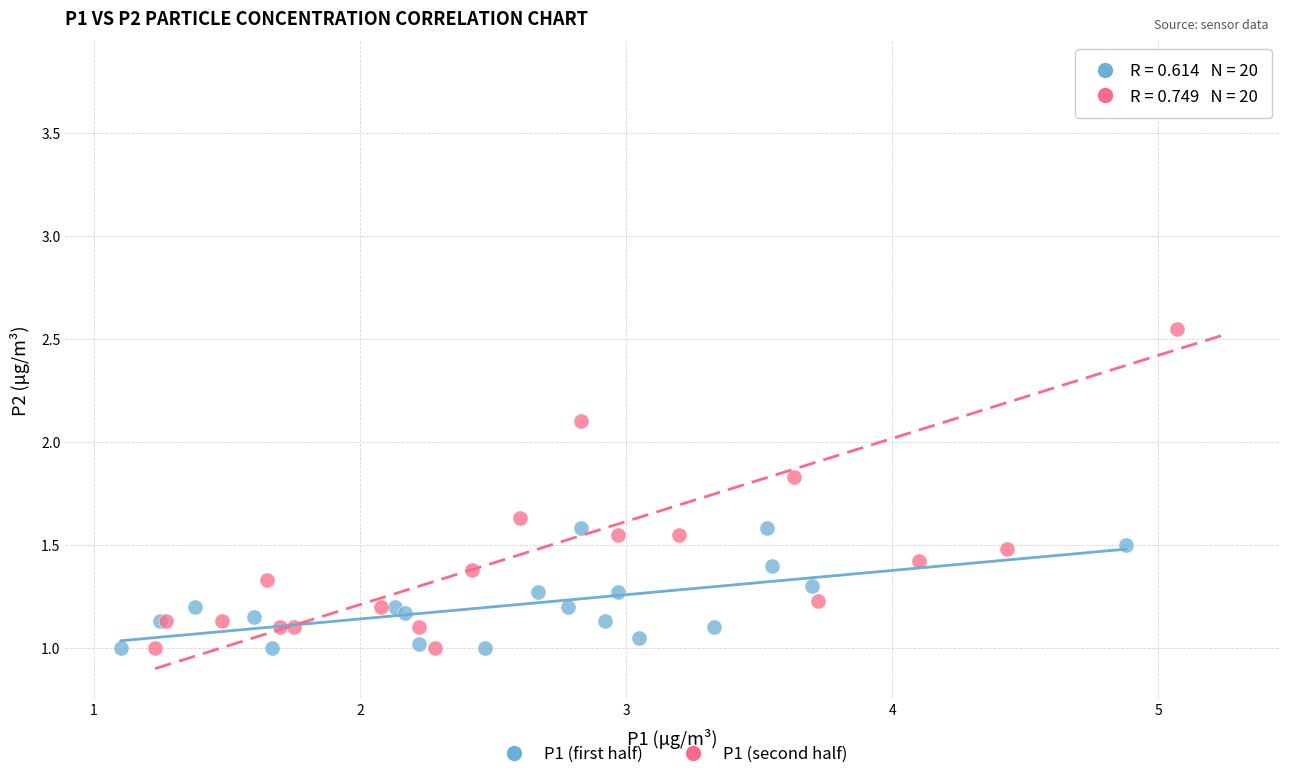

Which series reaches the maximum Y coordinate?

P1 (second half)